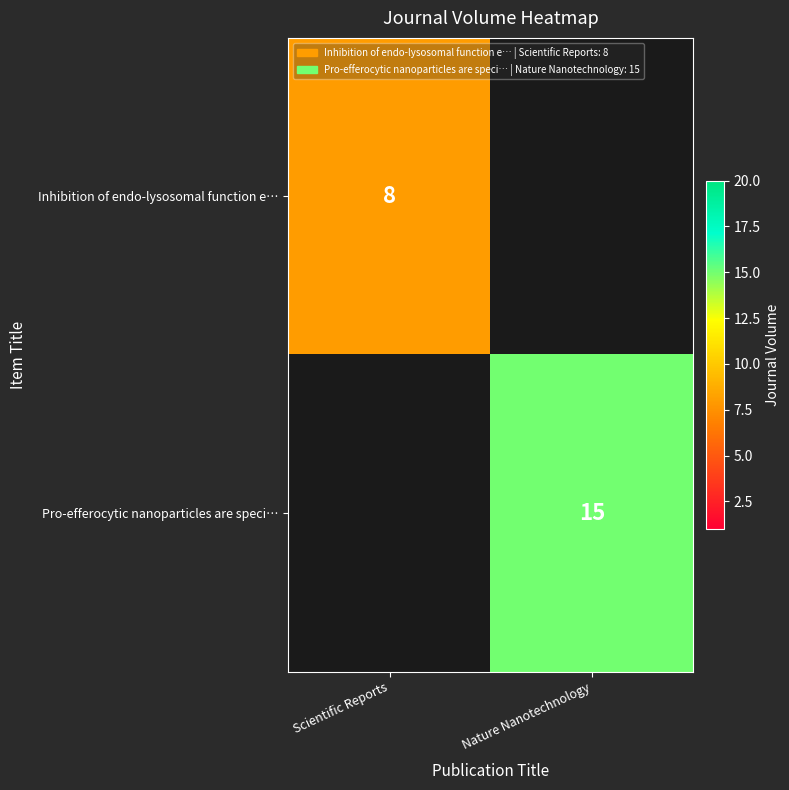

True or false: Inhibition of endo-lysosomal function e… has a value of 8 at Scientific Reports.

True